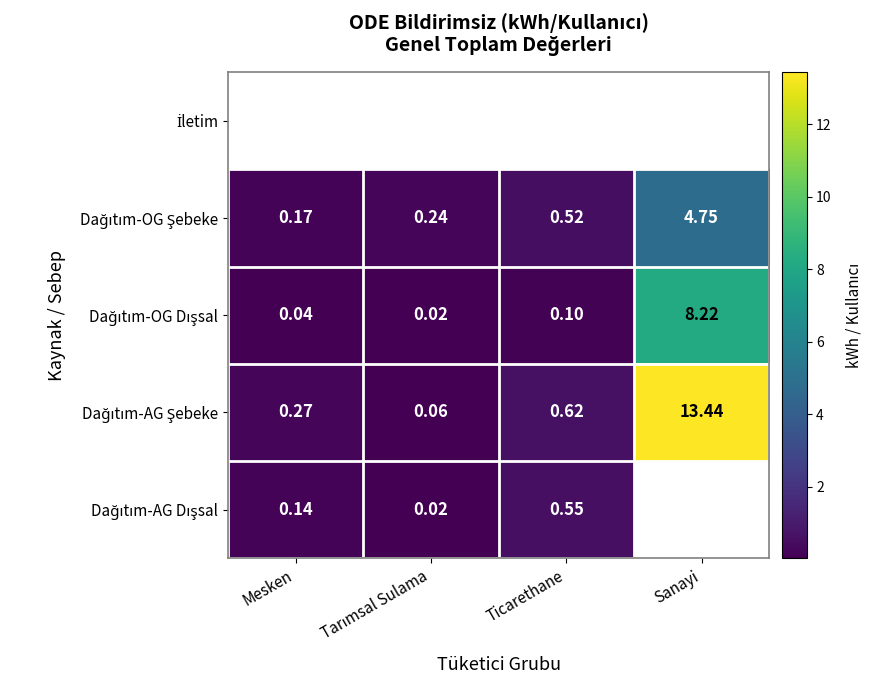

True or false: Dağıtım-OG Dışsal has a value of 0.1 at Mesken.

False